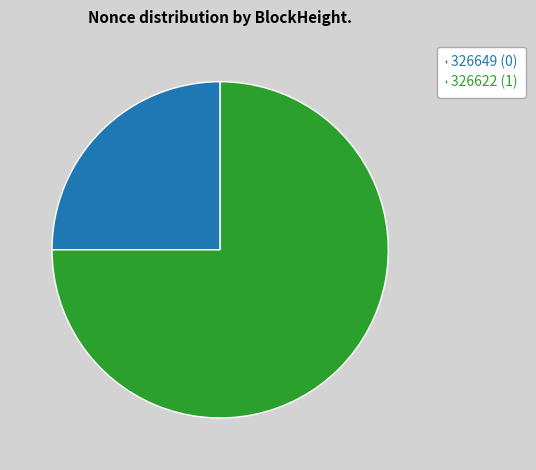

Between 326649 and 326622, which is larger?

326622